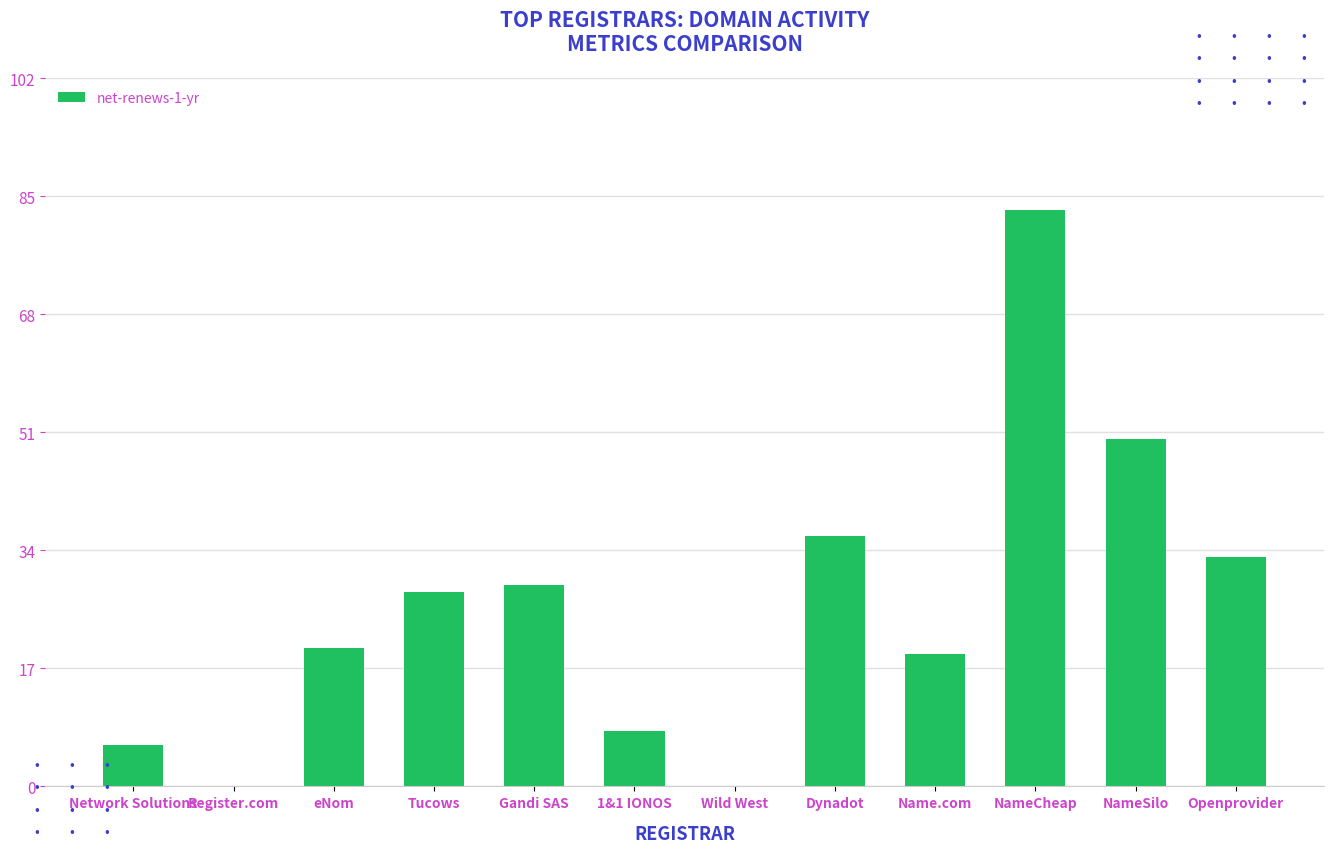

What is the sum of the values at Register.com and eNom?

20